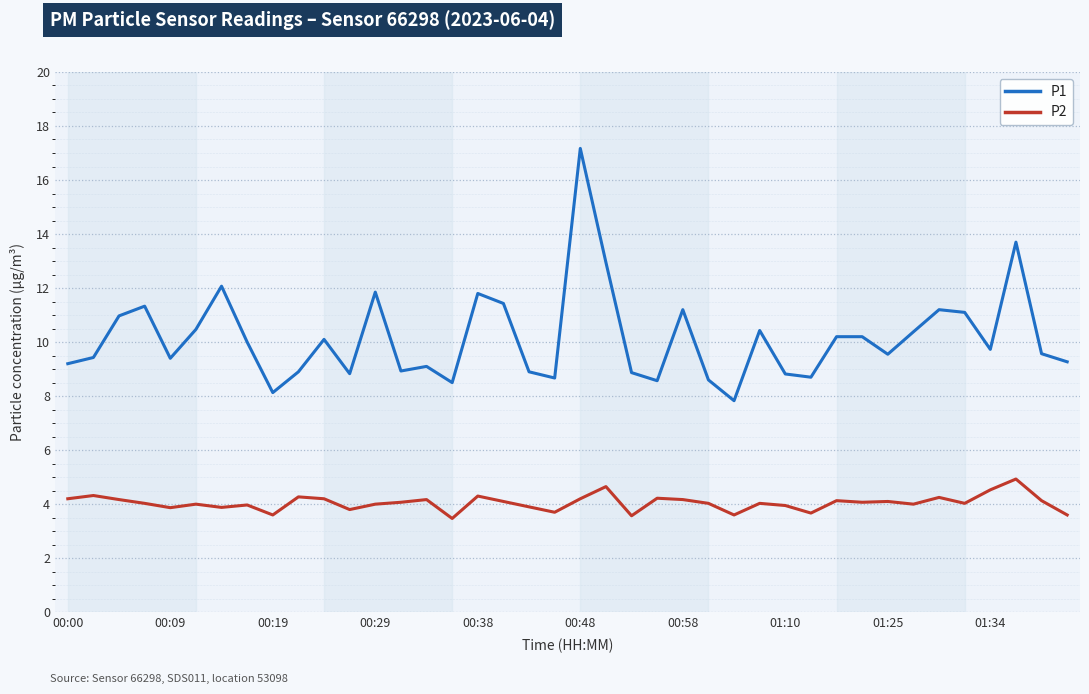

What is the highest value of the P1 series?

17.2